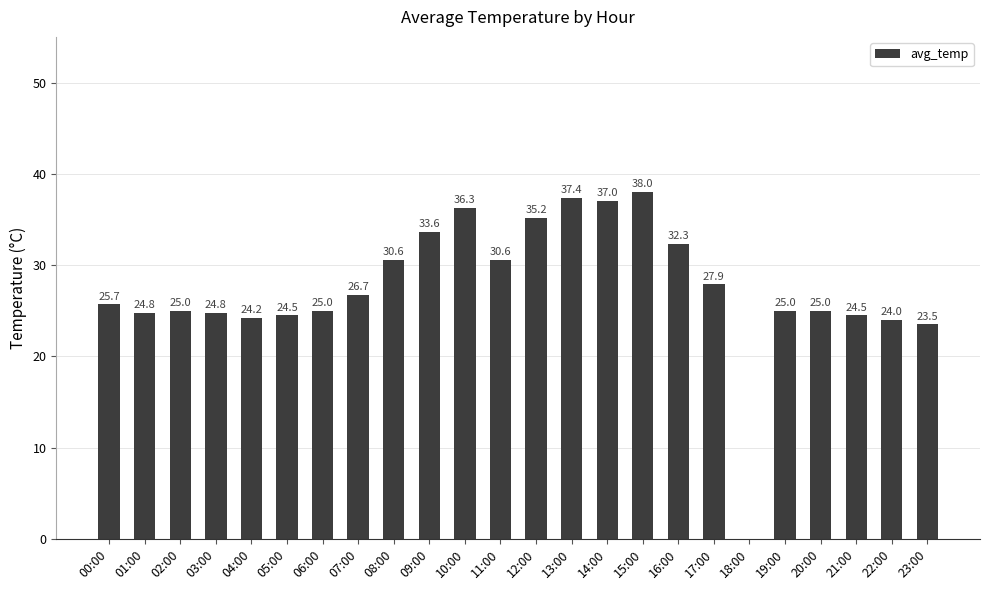

What is the sum of the values at 00:00 and 07:00?

52.4